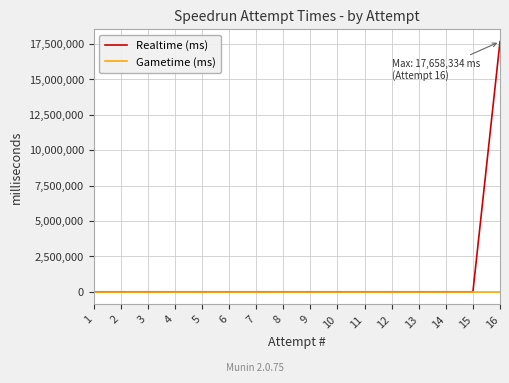

List the series in order of their overall mean, lowest first.

Gametime (ms), Realtime (ms)